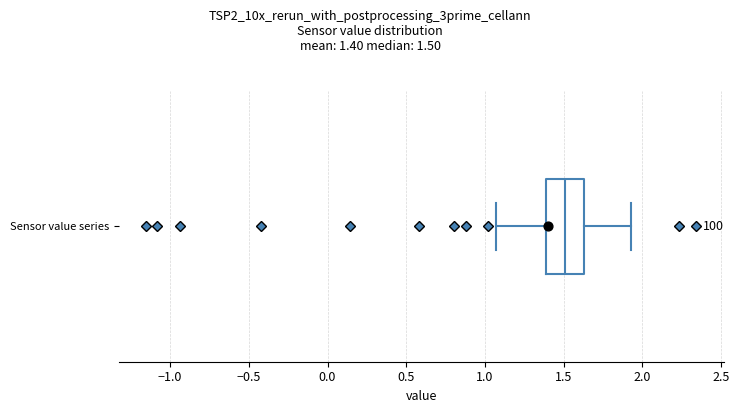

Read this box plot against the x-axis: the position of the median line, the range covered by the box, and the ends of both whiskers. The values are not printed on the chart, so give them approximately, as read against the axis.

median 1.50, box 1.40 to 1.65, whiskers 1.05 to 1.95